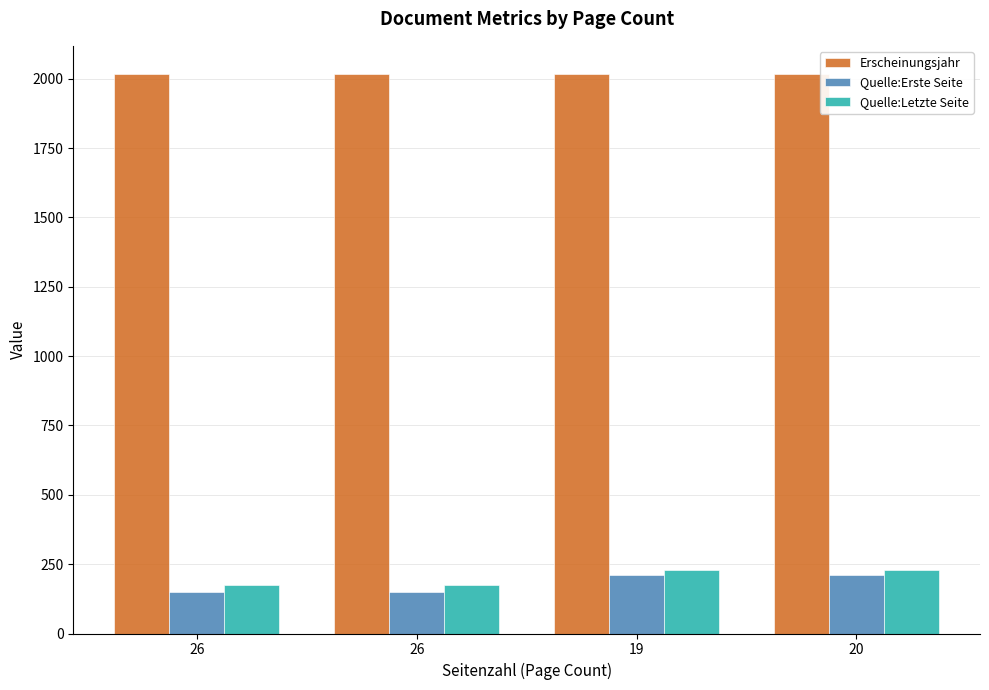

What is the label of the 2nd bar from the left?

26